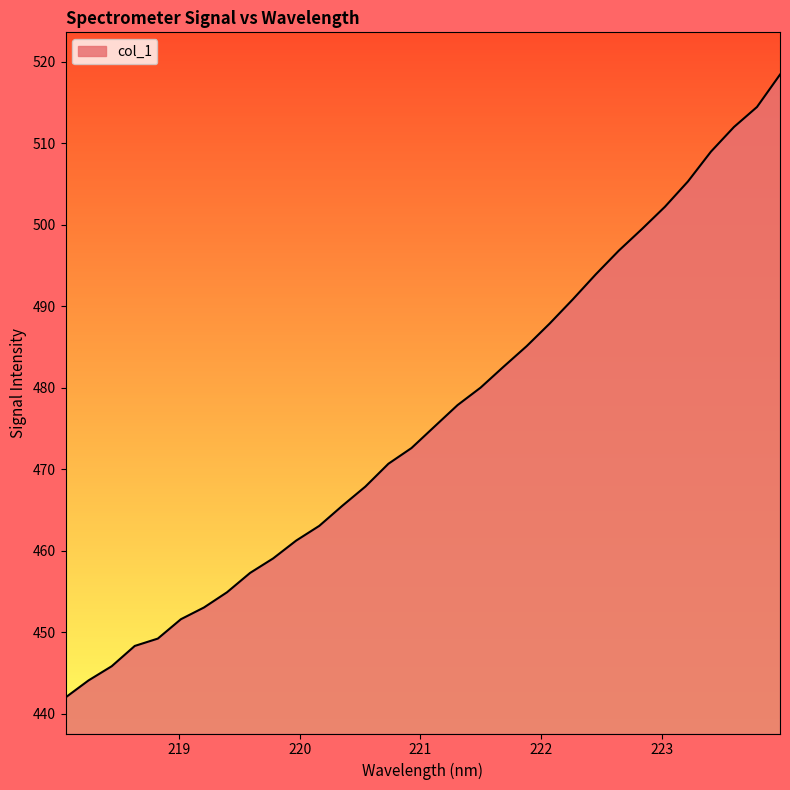

What is the greatest value displayed?

518.4